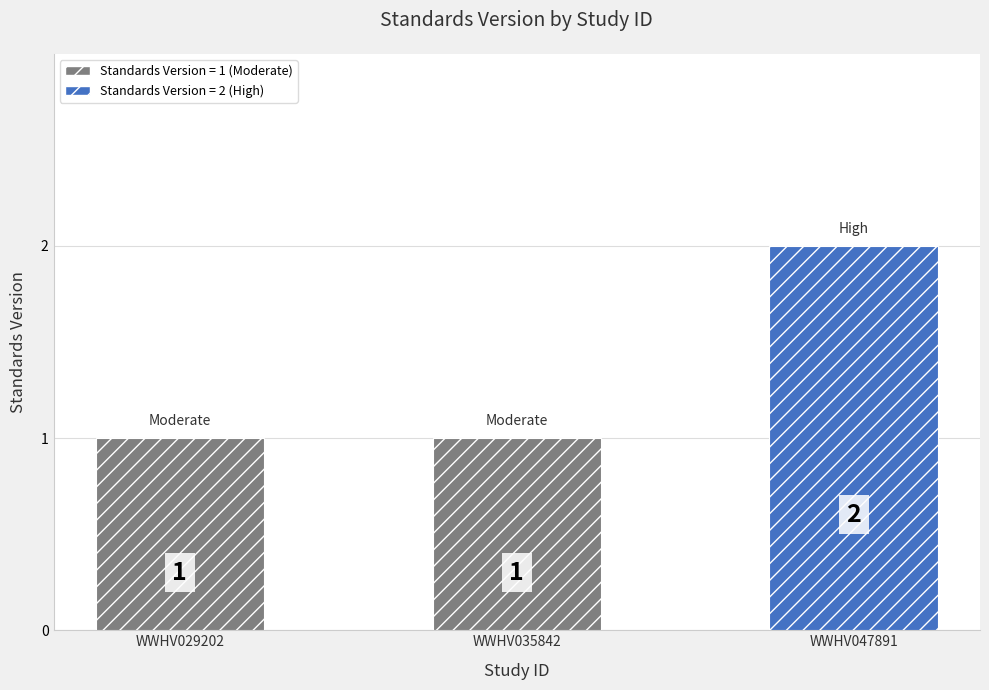

Between WWHV029202 and WWHV047891, which is larger?

WWHV047891